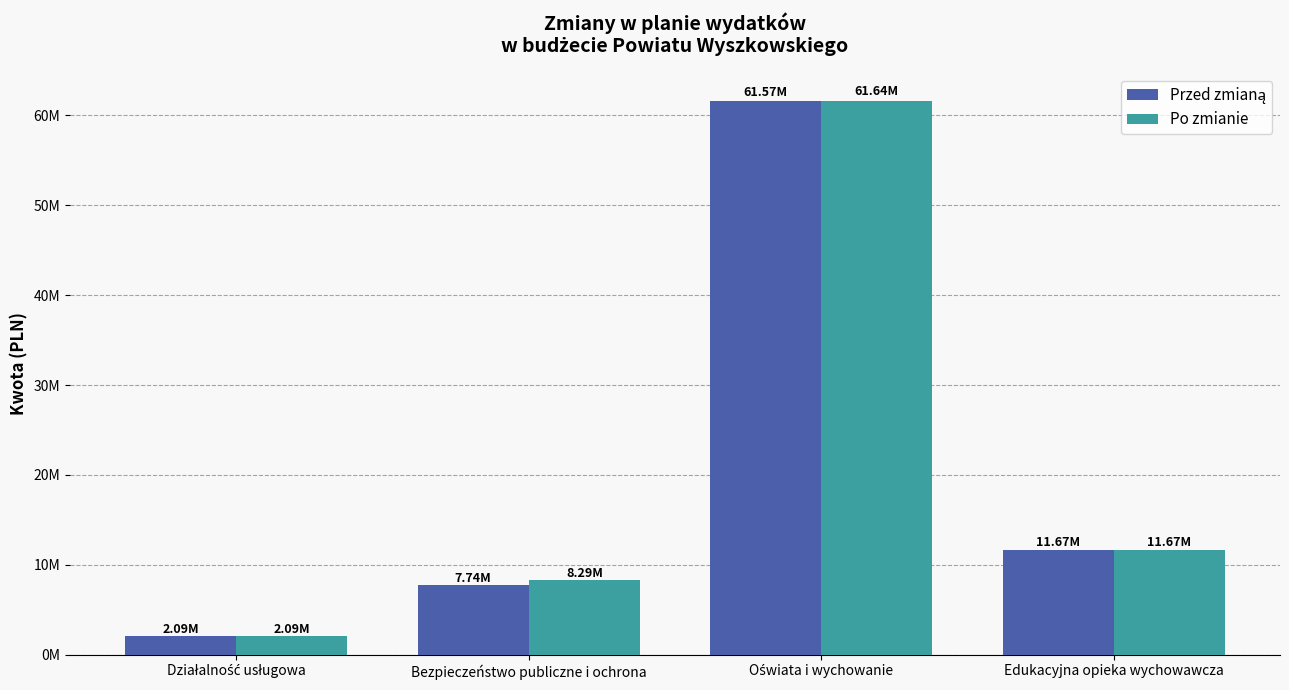

Is the value of Po zmianie at Działalność usługowa greater than the value of Przed zmianą at Działalność usługowa?

No